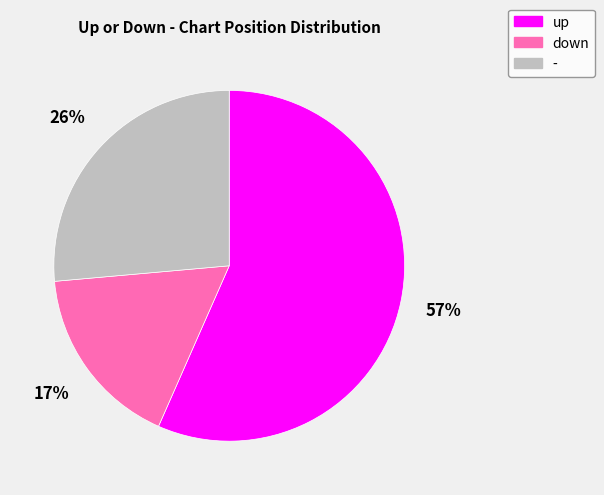

Is the sum of down and up greater than half?

Yes